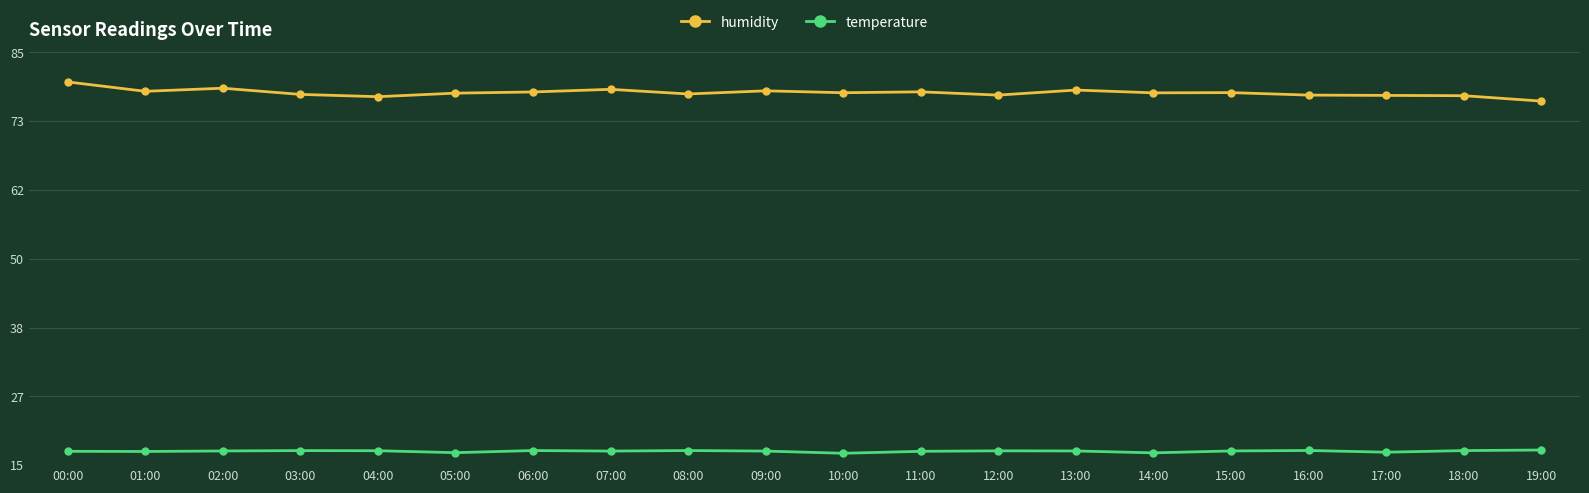

Count the number of categories in the chart.

20